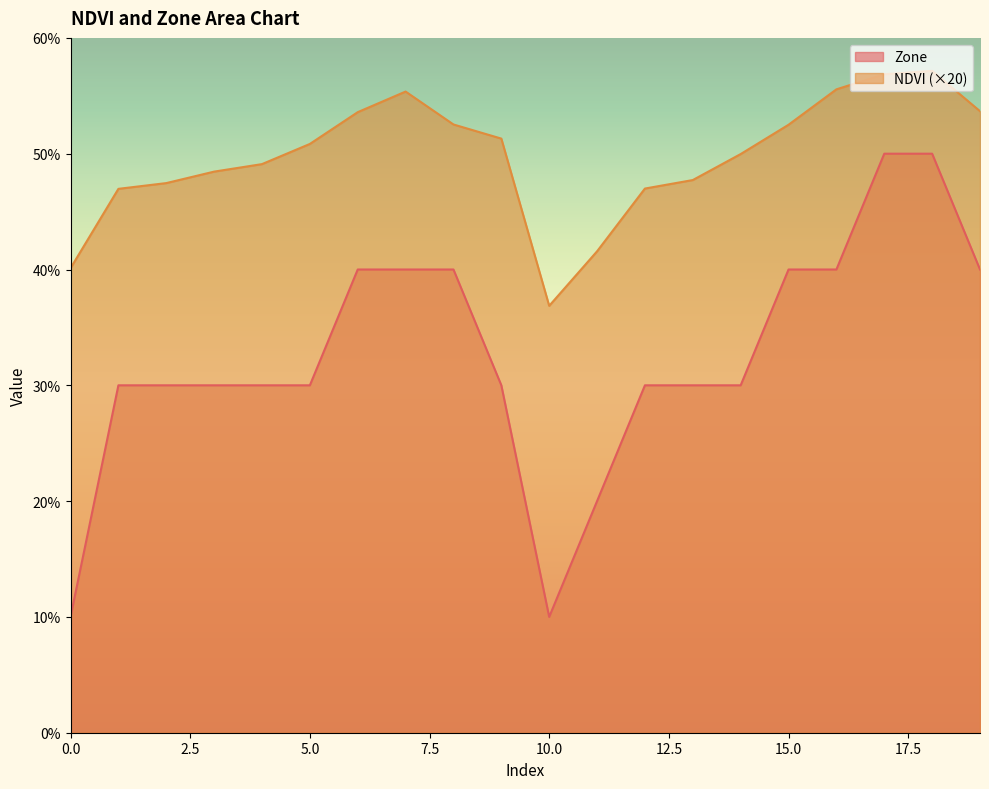

Which has a higher value, 7 or 16?

16